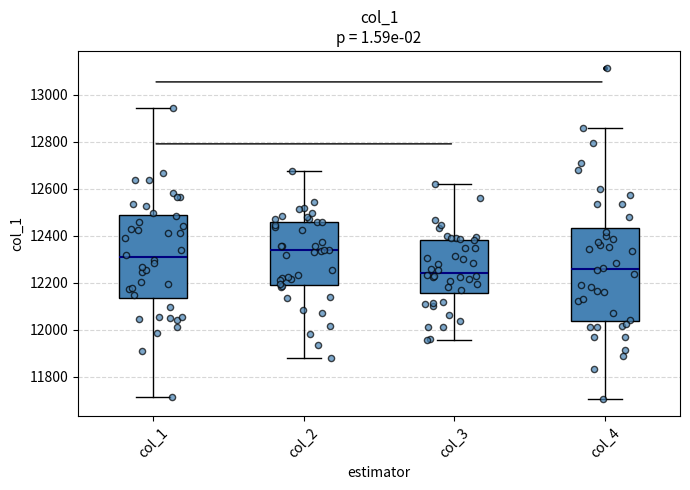

Reading left to right, read every box against the y-axis: the position of its median line, the range the box covers, and the ends of its whiskers. The values are not printed on the chart, so give them approximately, as read against the axis.

col_1: median 12300, box 12140 to 12480, whiskers 11720 to 12940
col_2: median 12340, box 12200 to 12460, whiskers 11880 to 12680
col_3: median 12240, box 12160 to 12380, whiskers 11960 to 12620
col_4: median 12260, box 12040 to 12440, whiskers 11700 to 12860